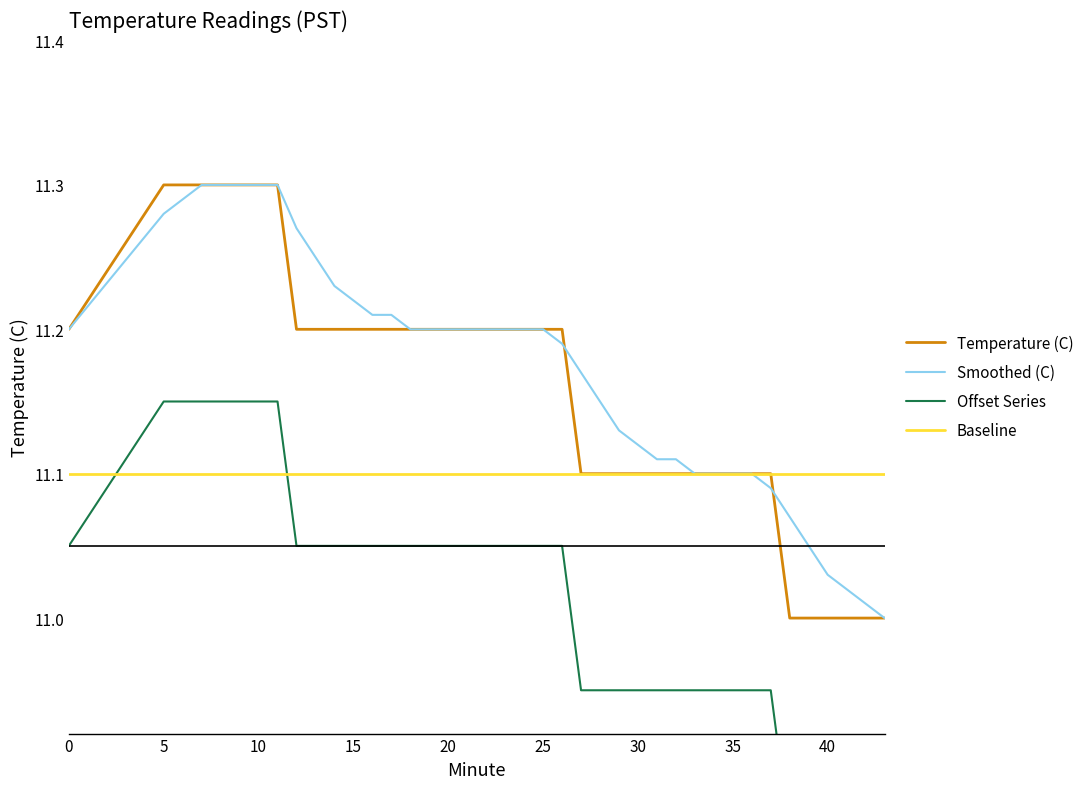

How many data points in Smoothed (C) are above 11?

39